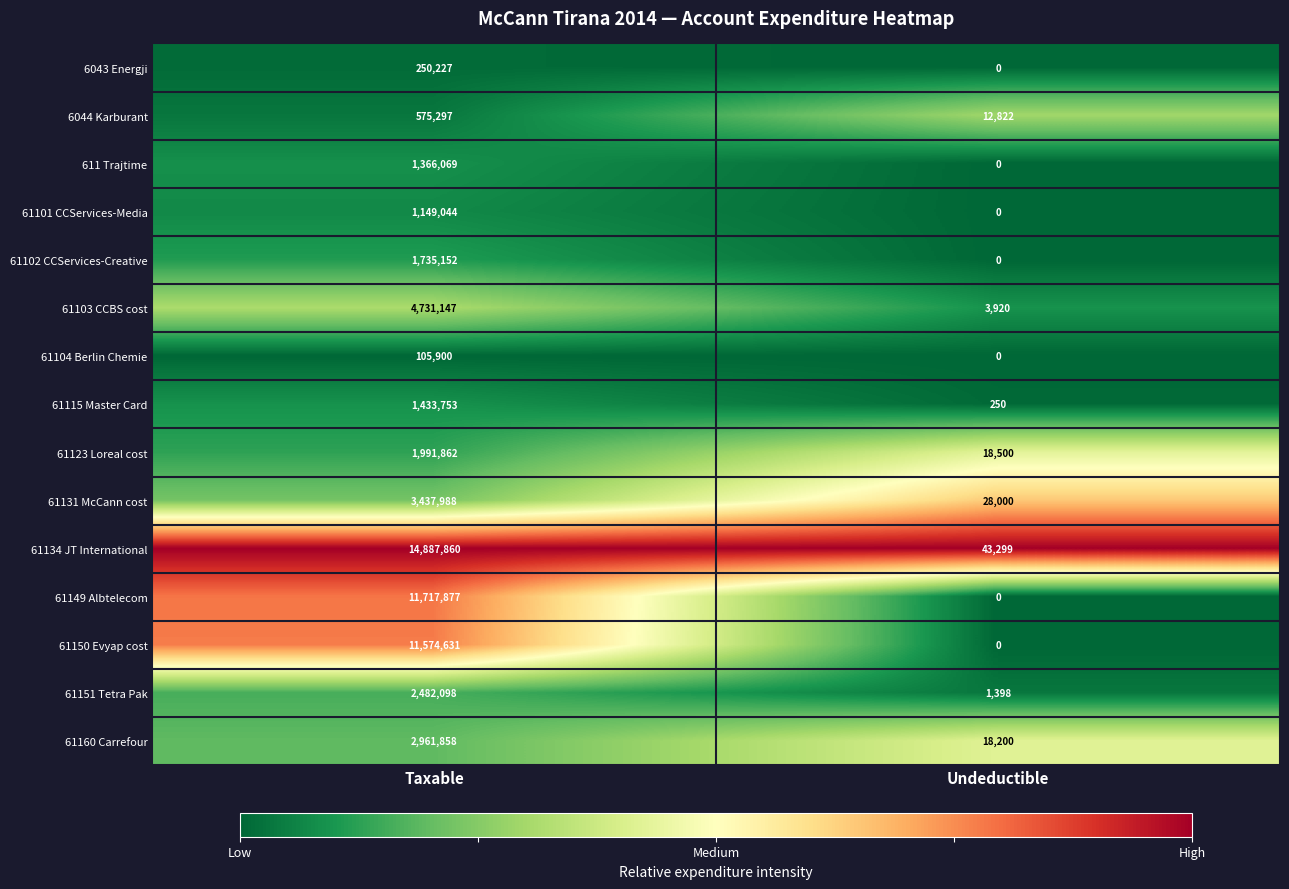

What is the difference between the 61102 CCServices-Creative values at Undeductible and Taxable?

1735152